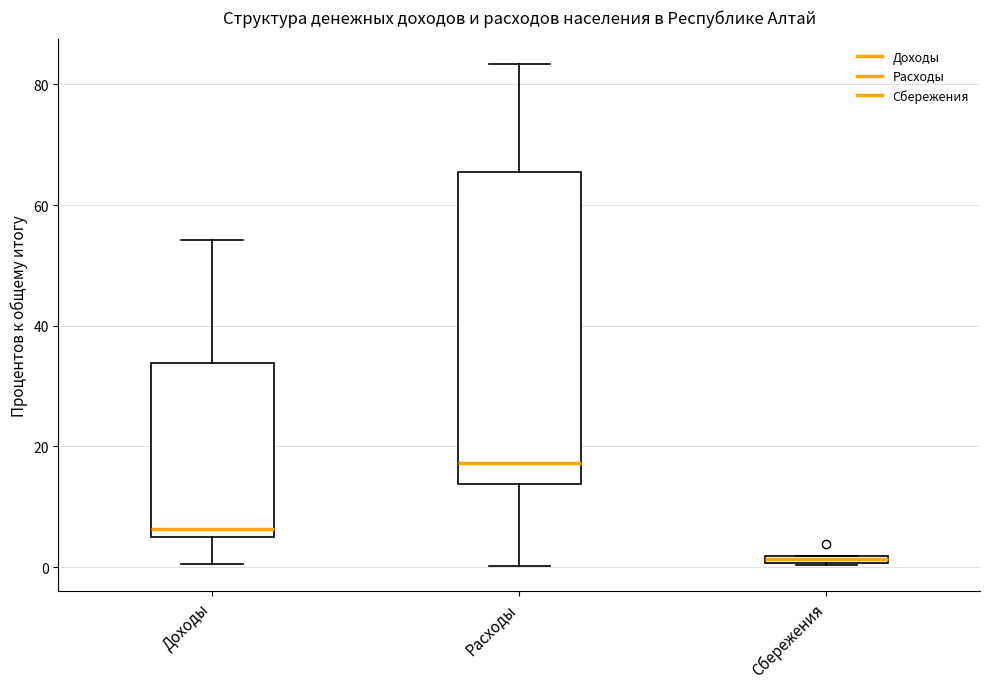

Which box is the tallest, from its lower edge to its upper edge?

Расходы